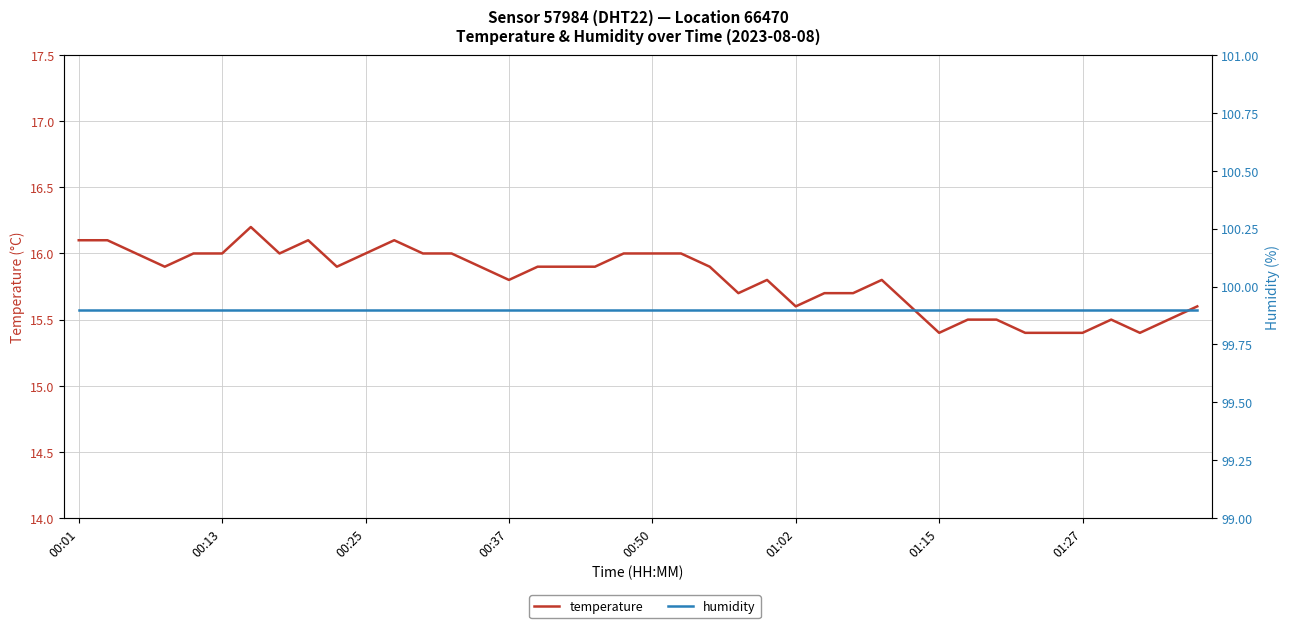

Which series has the widest spread of values?

temperature